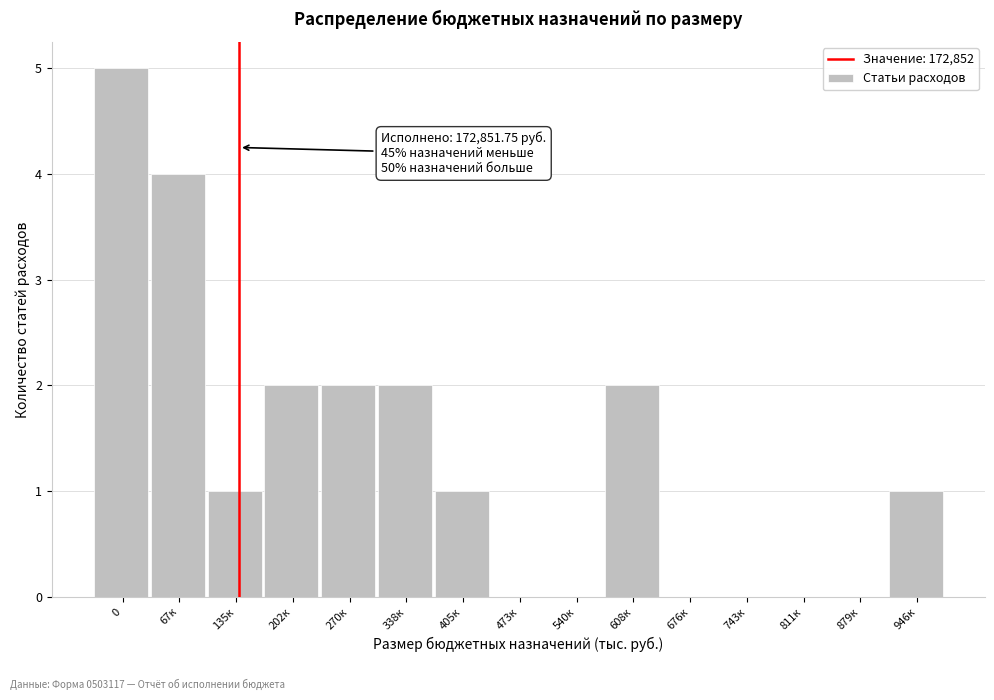

Reading left to right, extract all data points from this chart.

0=5	67к=4	135к=1	202к=2	270к=2	338к=2	405к=1	473к=0	540к=0	608к=2	676к=0	743к=0	811к=0	879к=0	946к=1